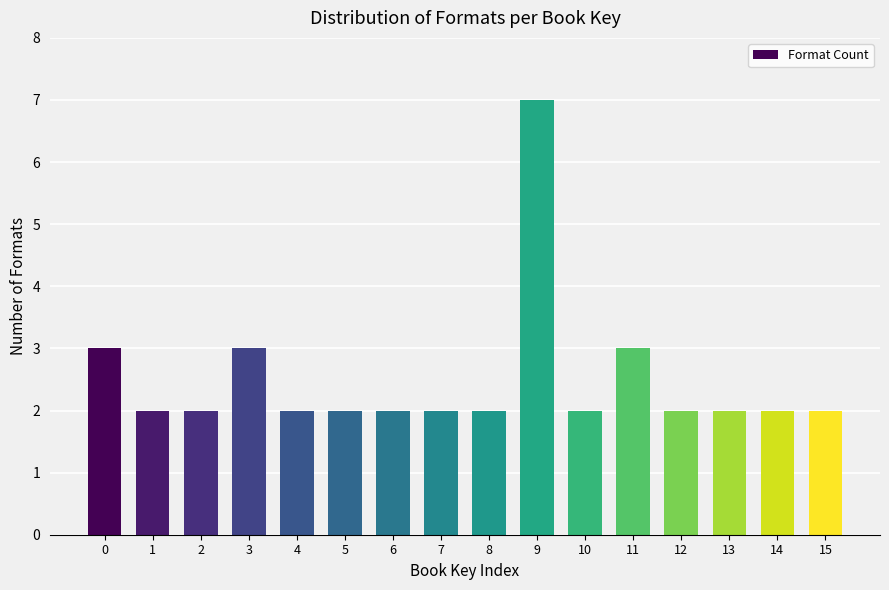

Reading left to right, list all the values displayed in this chart.

0=3	1=2	2=2	3=3	4=2	5=2	6=2	7=2	8=2	9=7	10=2	11=3	12=2	13=2	14=2	15=2